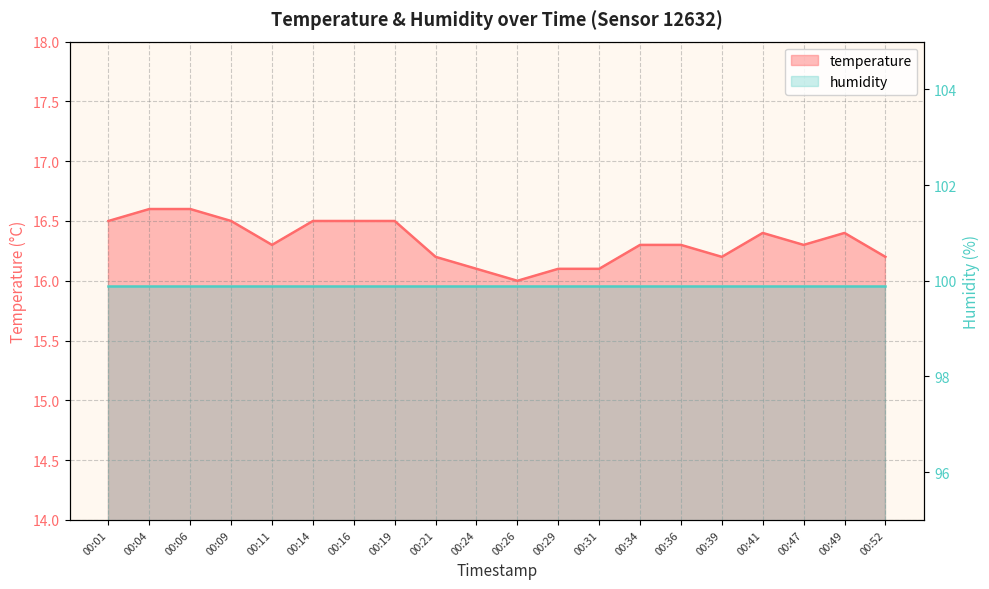

Between 00:29 and 00:21, which is larger?

00:21